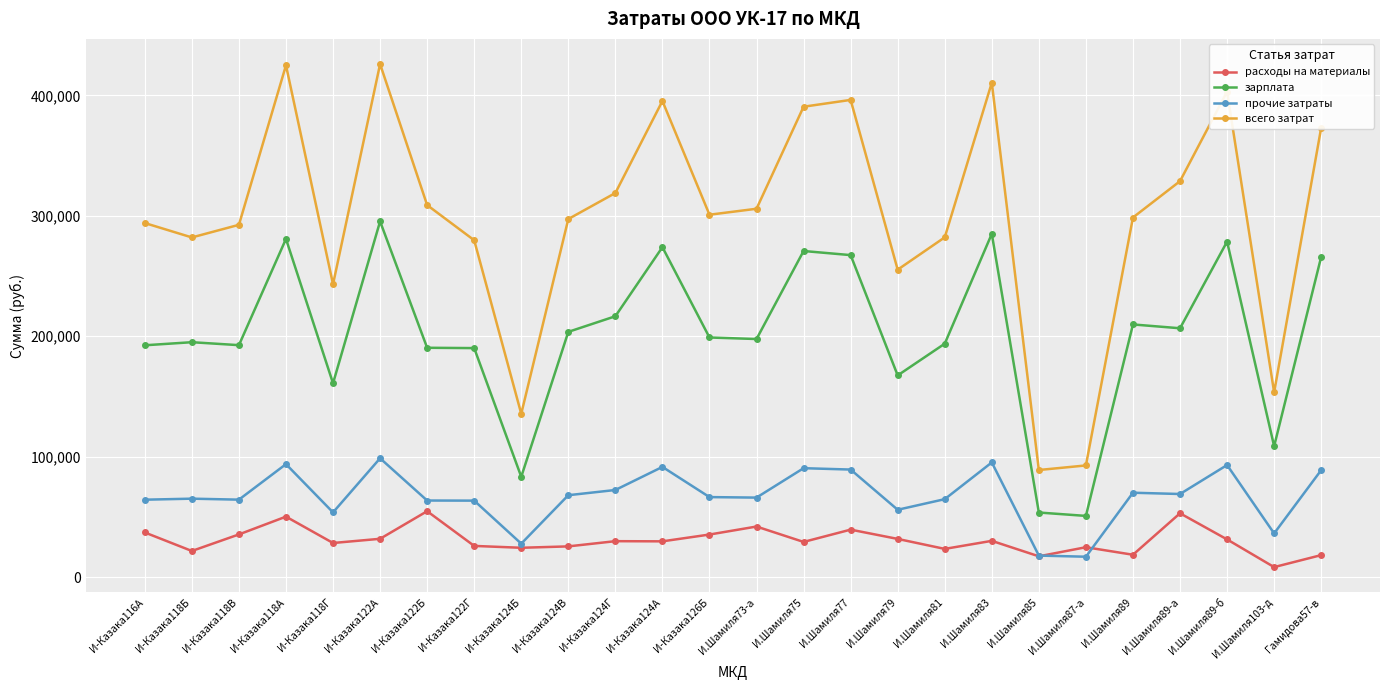

In всего затрат, how many points are higher than both neighbors (excluding endpoints)?

6